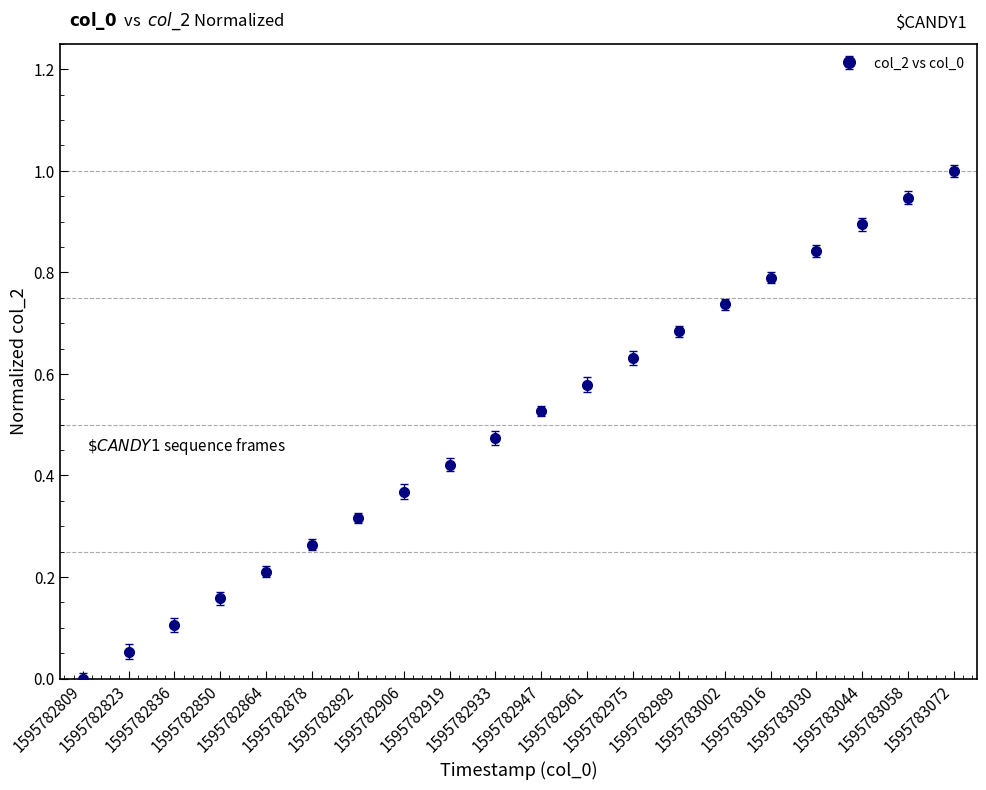

What is the difference between the maximum and minimum values?

1.0